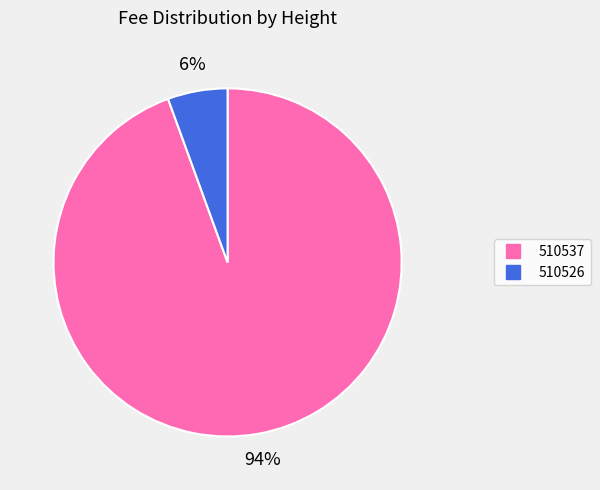

Count the number of slices in the pie.

2